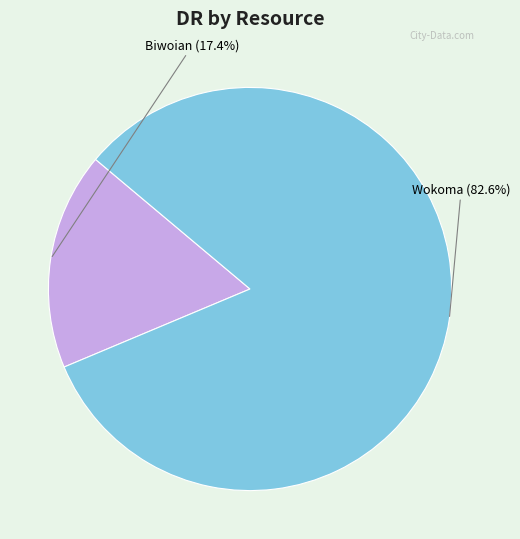

Which slice represents more than half of the pie?

Wokoma